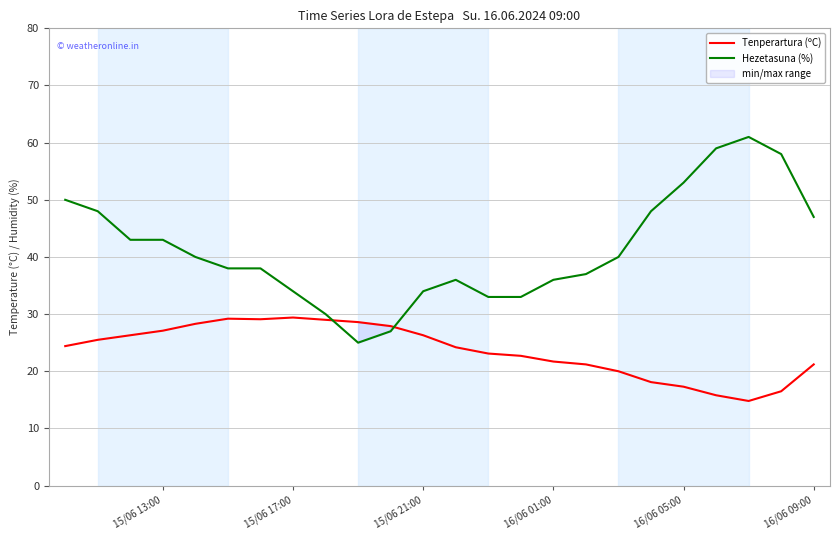

What is the difference between the maximum and minimum values in the Hezetasuna (%) series?

36.0